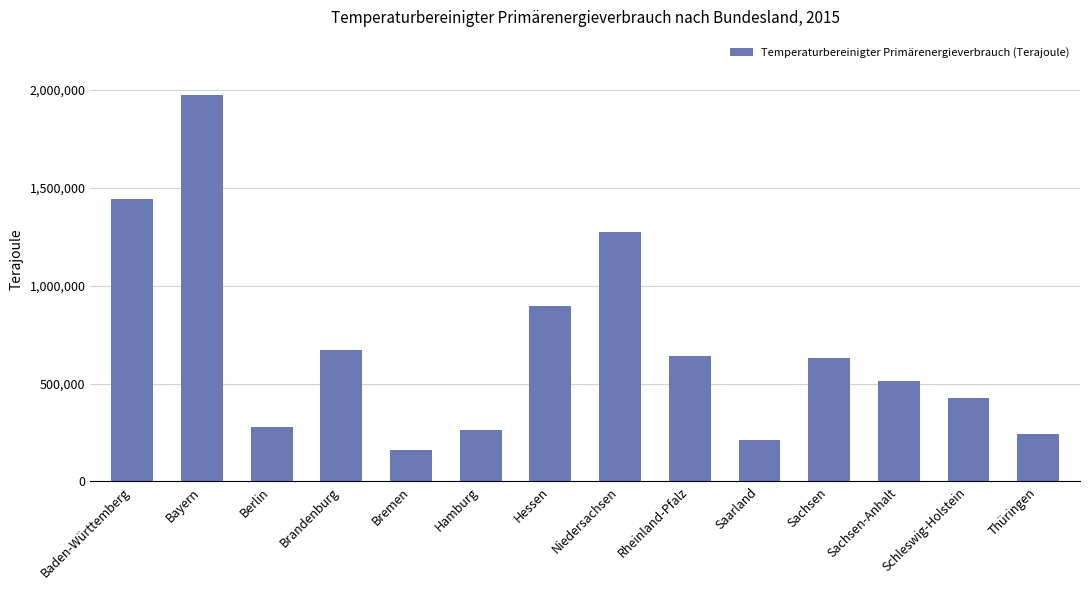

Reading left to right, list all the values displayed in this chart.

Baden-Württemberg=1441294	Bayern=1974091	Berlin=276049	Brandenburg=670696	Bremen=160806	Hamburg=263061	Hessen=895265	Niedersachsen=1272955	Rheinland-Pfalz=642437	Saarland=213141	Sachsen=629995	Sachsen-Anhalt=514683	Schleswig-Holstein=425044	Thüringen=240865